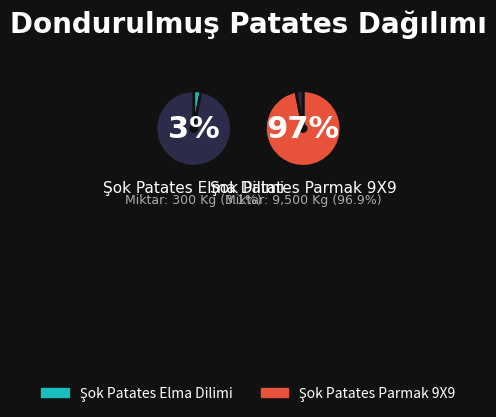

The Şok Patates Parmak 9X9 slice represents 97% of the pie. True or false?

True